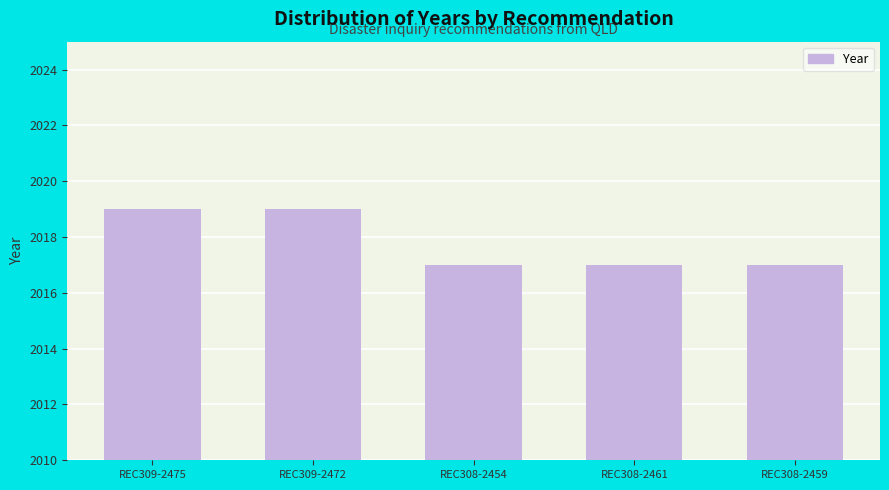

What is the greatest value displayed?

2019